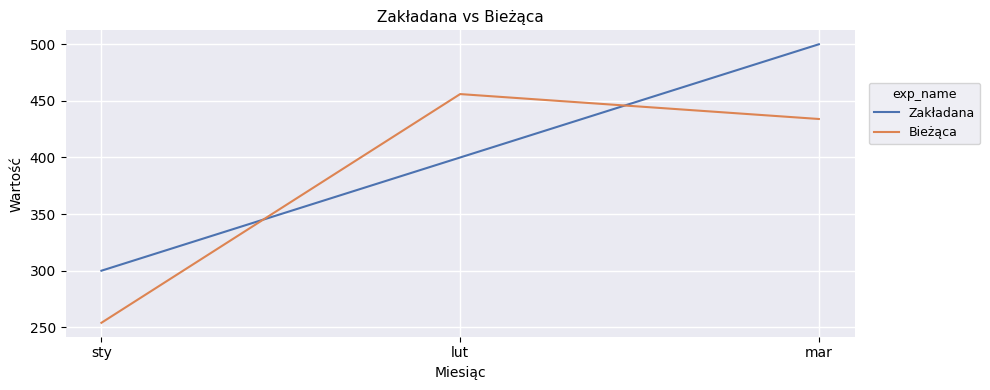

What is the difference between the maximum and minimum values in the Zakładana series?

200